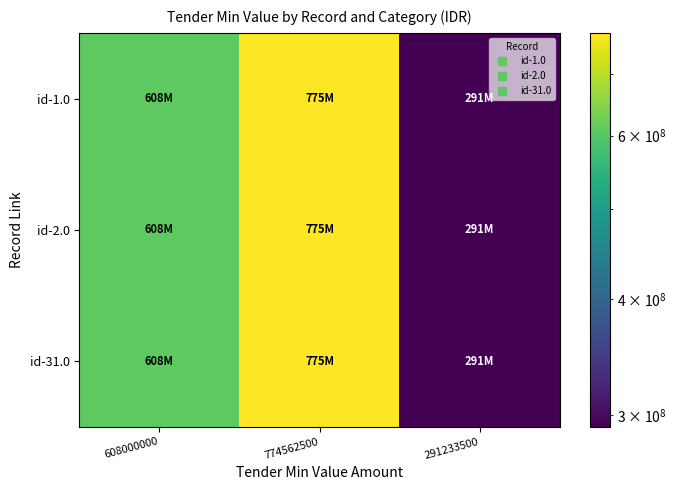

Between 291233500 and 608000000, which is larger?

608000000